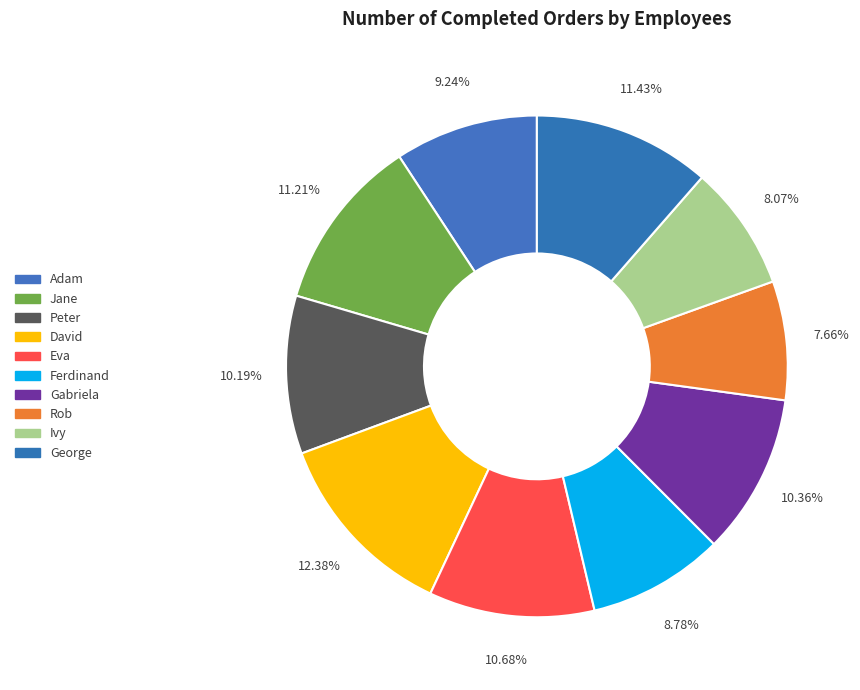

Between Jane and Ivy, which is larger?

Jane